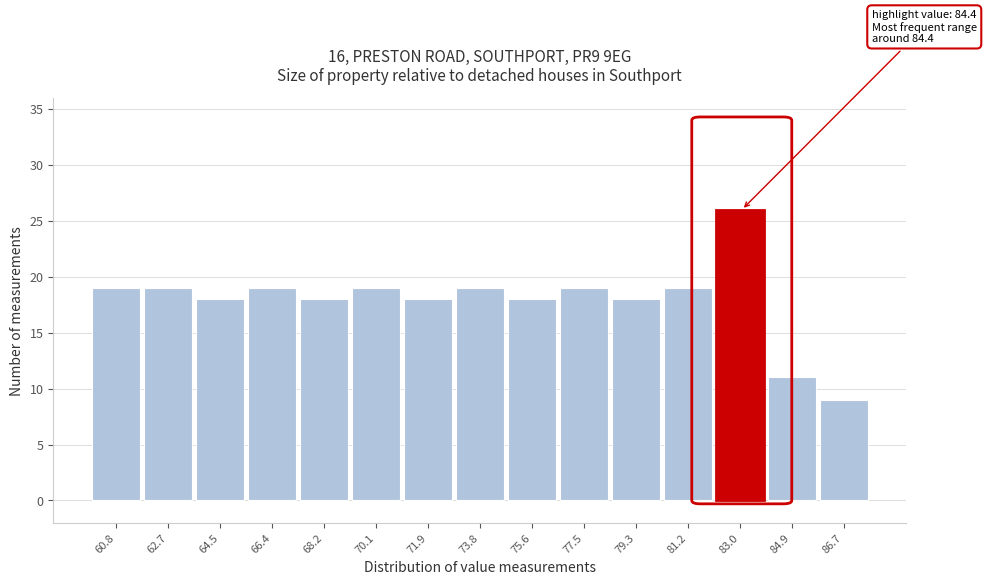

Reading right to left, list all the values displayed in this chart.

9	11	26	19	18	19	18	19	18	19	18	19	18	19	19